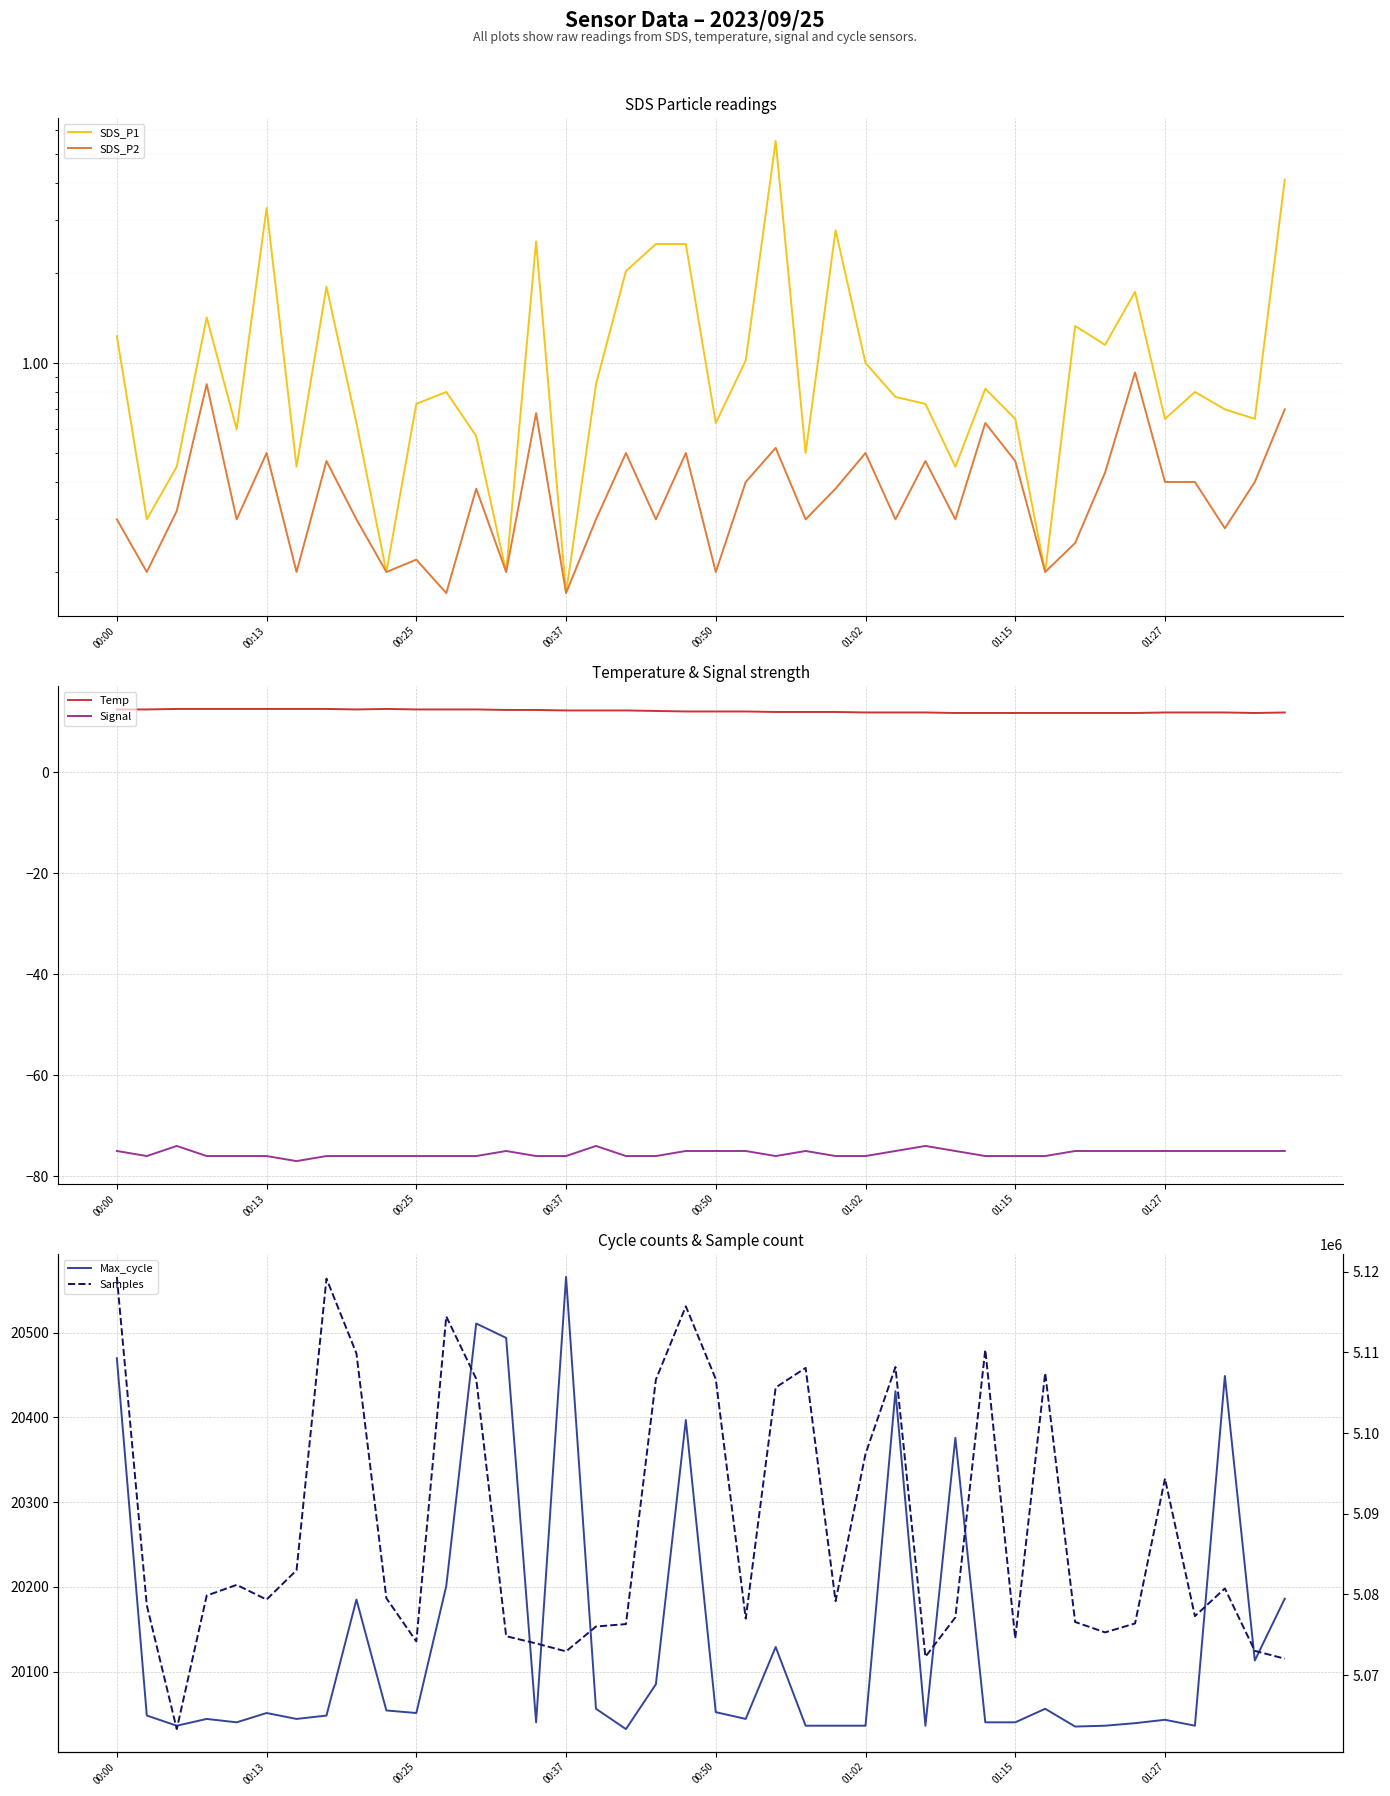

The Signal series shows -135.8 at 00:37. True or false?

False